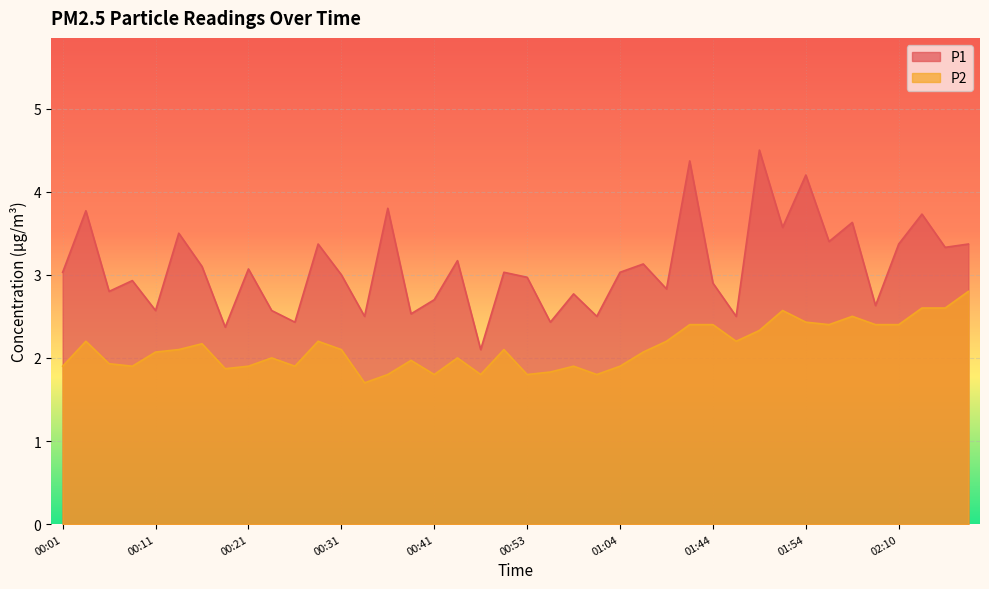

What is the average value of the P1 series?

3.1